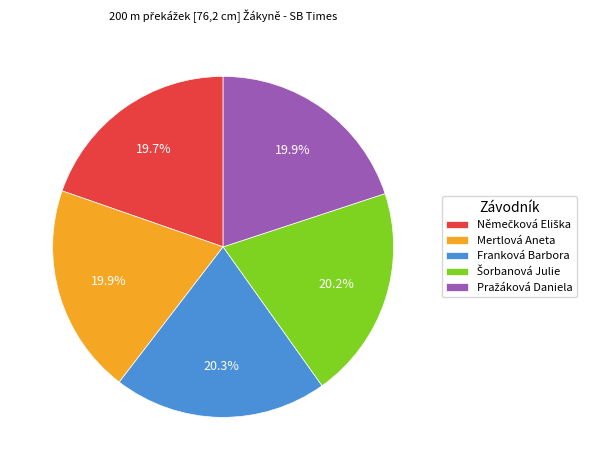

Is there a majority slice in this chart?

No